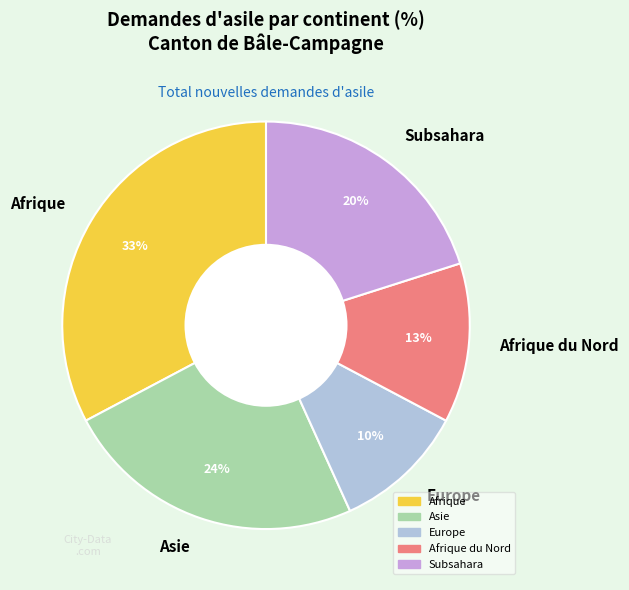

What is the ratio of the value at Afrique du Nord to the value at Afrique?

0.4